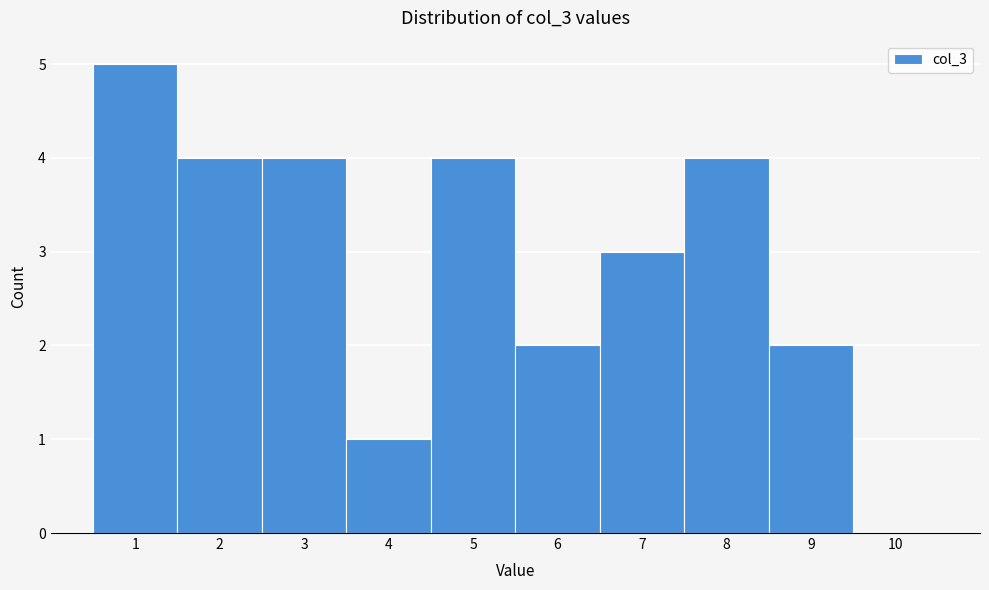

Reading left to right, list all the values displayed in this chart.

1=5	2=4	3=4	4=1	5=4	6=2	7=3	8=4	9=2	10=0